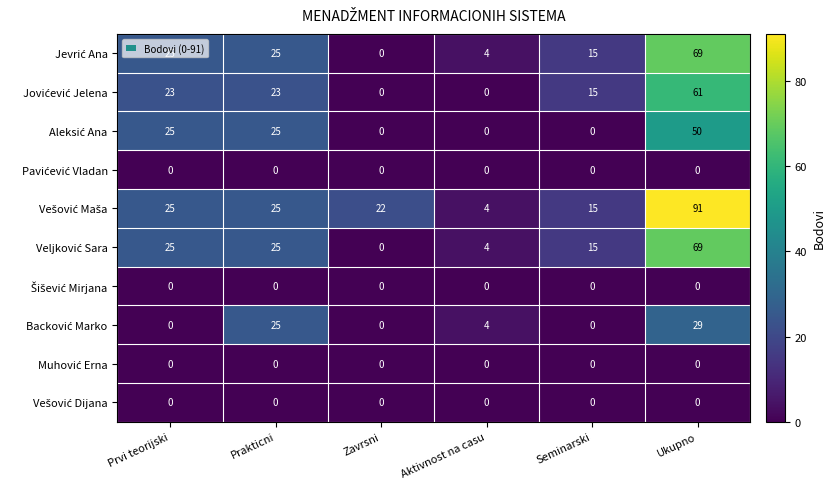

Which label corresponds to the largest value in the chart?

Ukupno